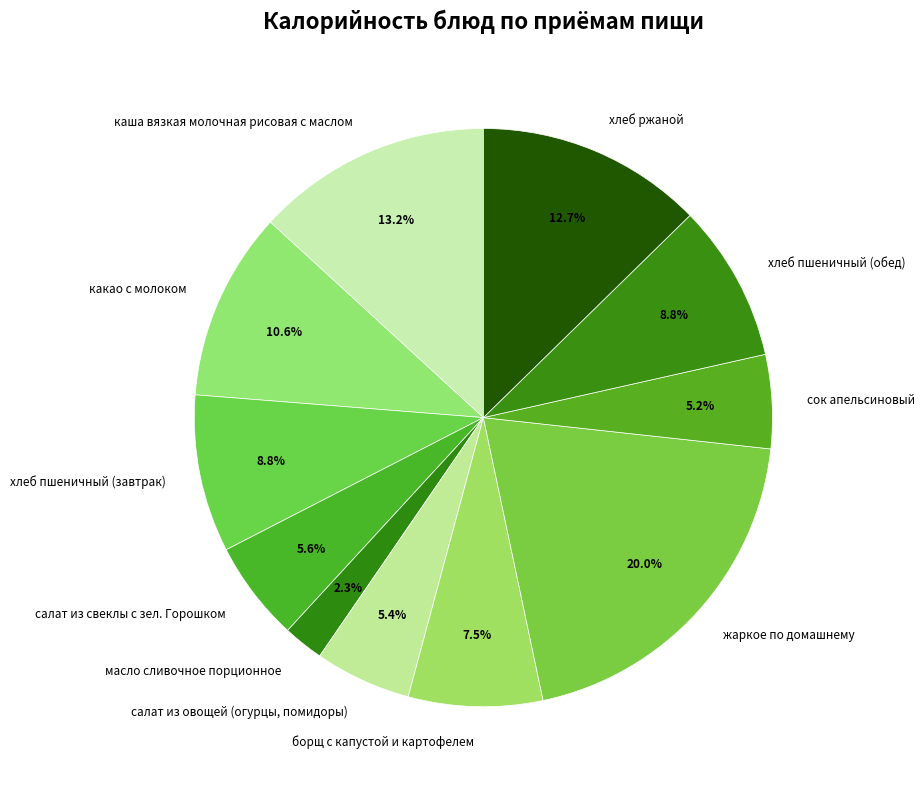

How many slices are in this pie chart?

11